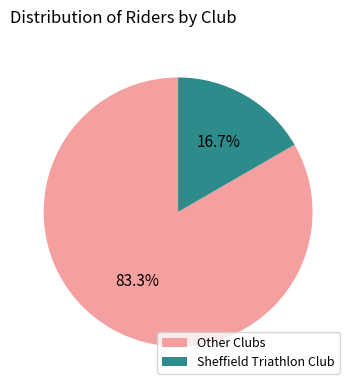

Does any single category account for the majority?

Yes